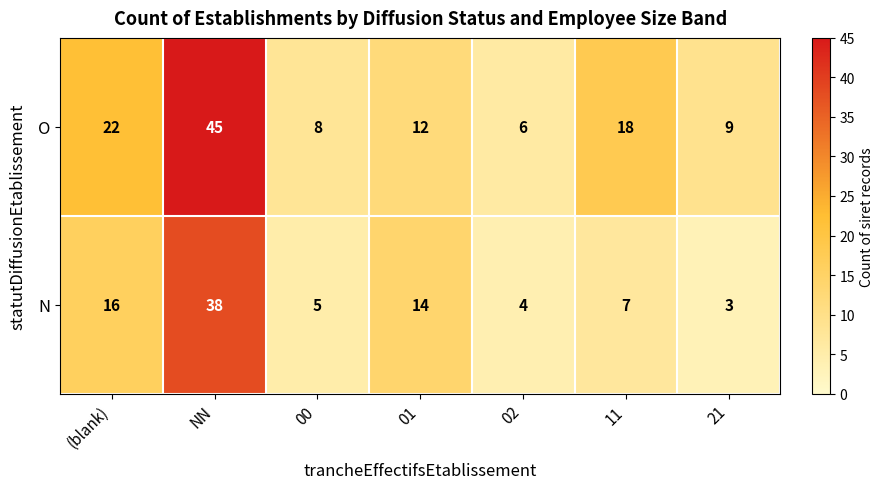

List the series in order of their peak value, lowest first.

N, O